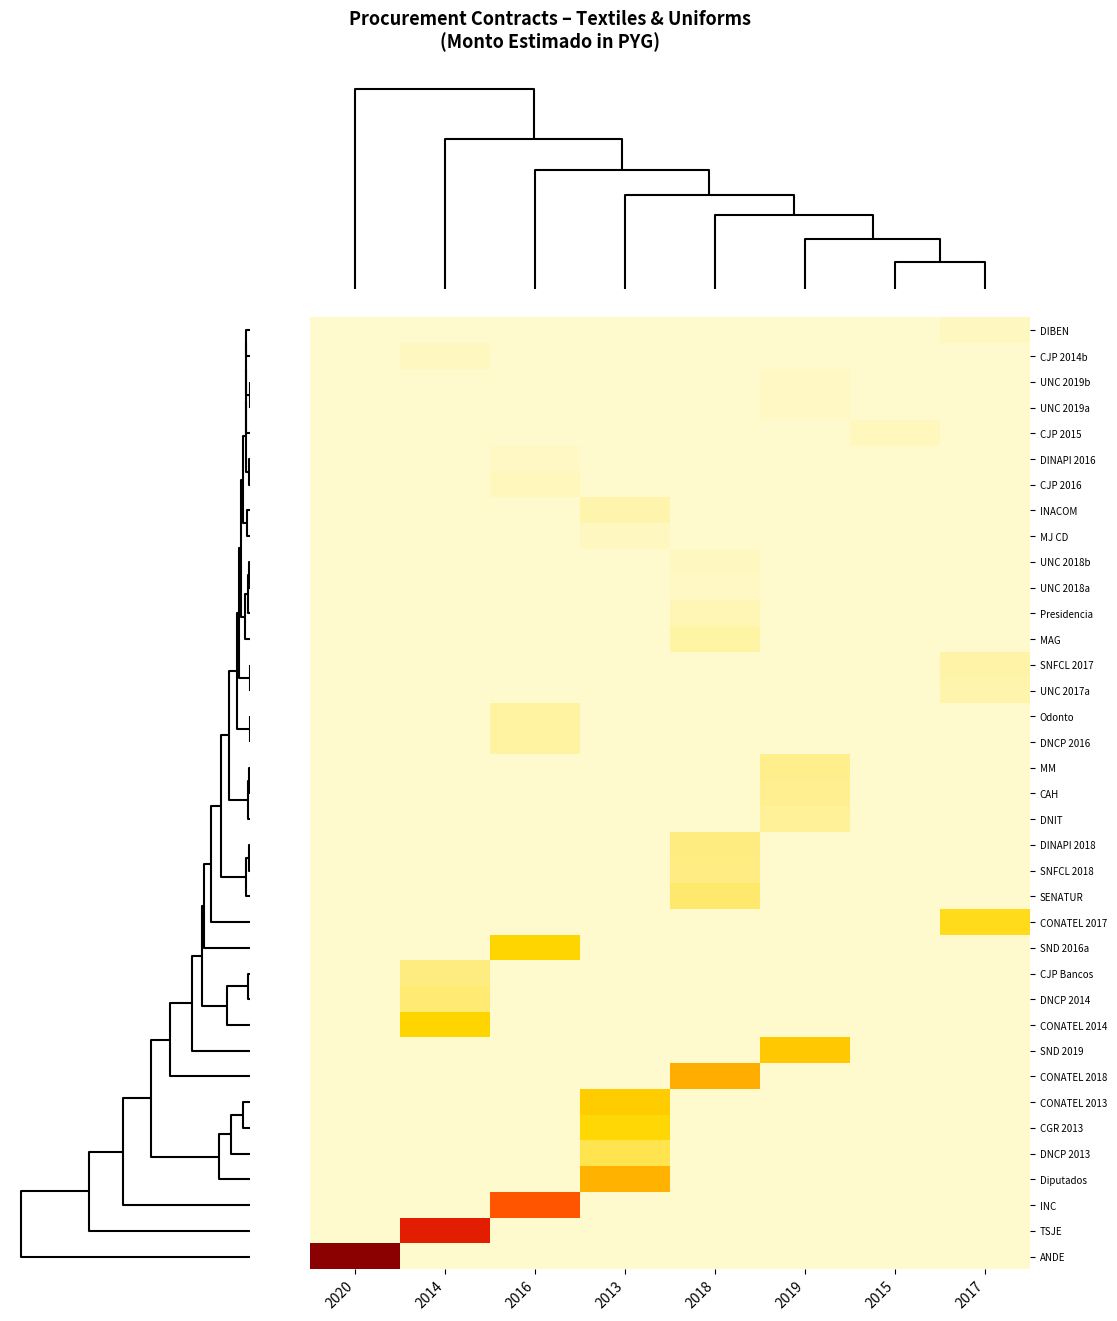

Between 2017 and 2015, which is larger?

2017